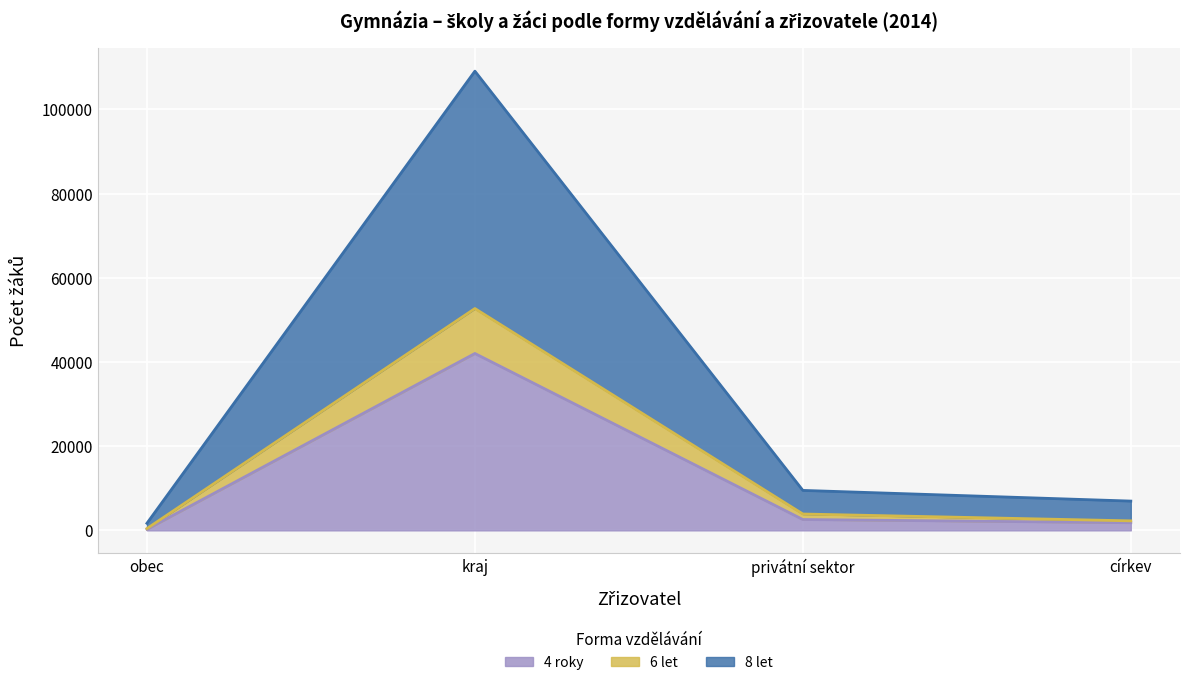

What position from the left is církev?

4